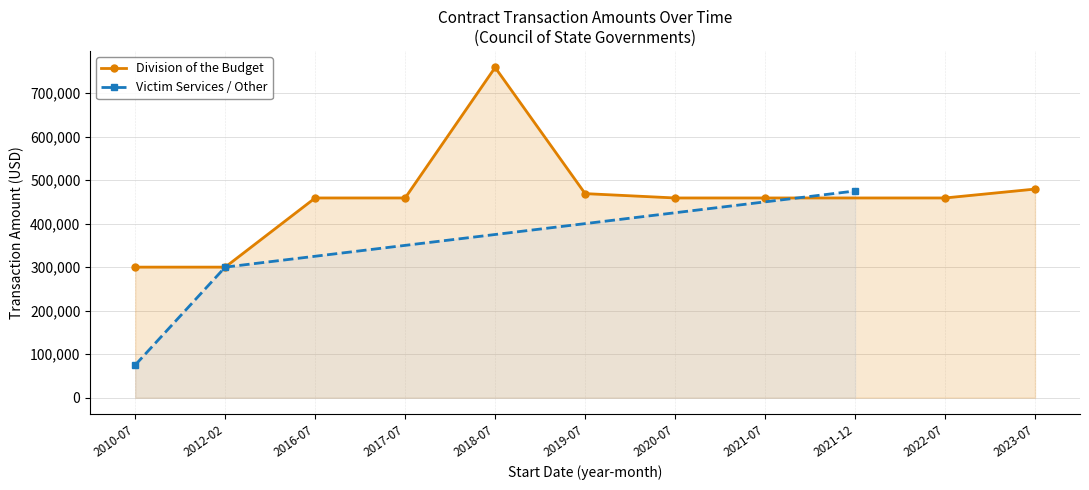

Does the chart display data point markers on the line(s)?

Yes